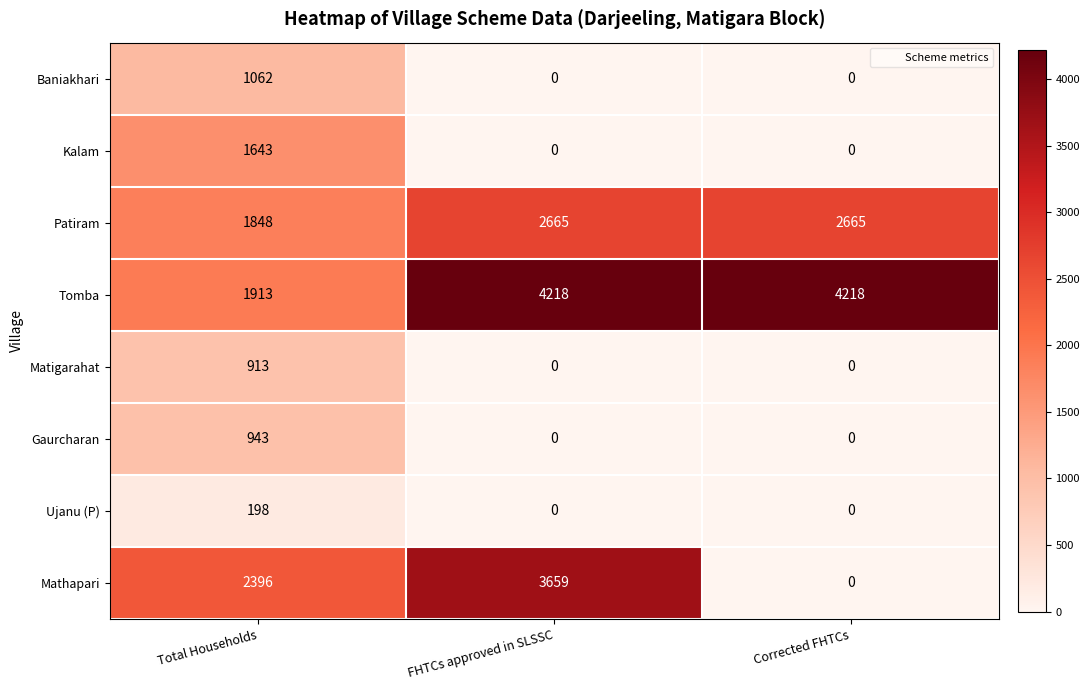

What is the average value of the Gaurcharan series?

314